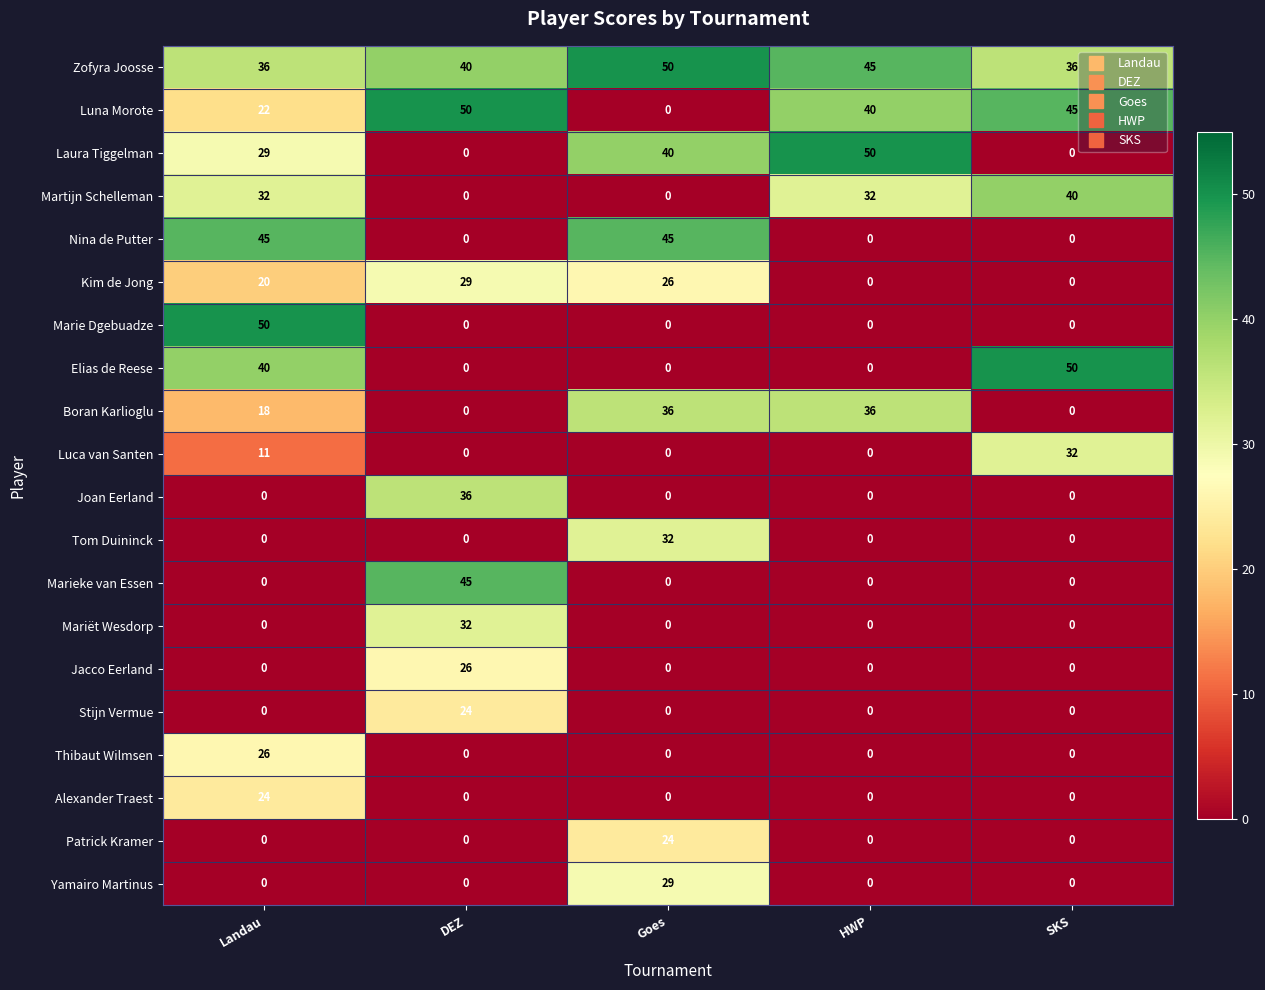

What is the maximum value for Laura Tiggelman?

50